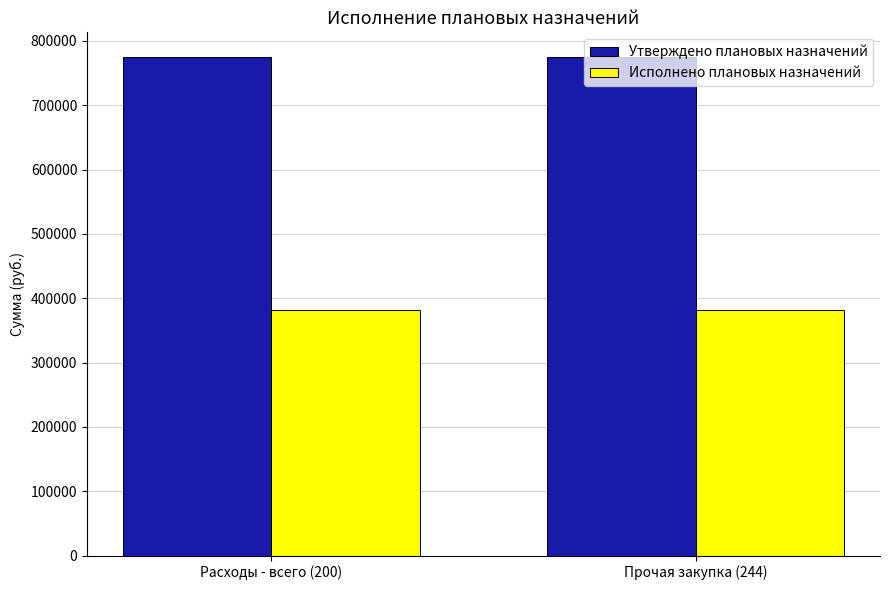

Reading left to right, list all the values displayed in this chart.

Утверждено плановых назначений: Расходы - всего (200)=774690.0	Прочая закупка (244)=774690.0
Исполнено плановых назначений: Расходы - всего (200)=382389.5	Прочая закупка (244)=382389.5